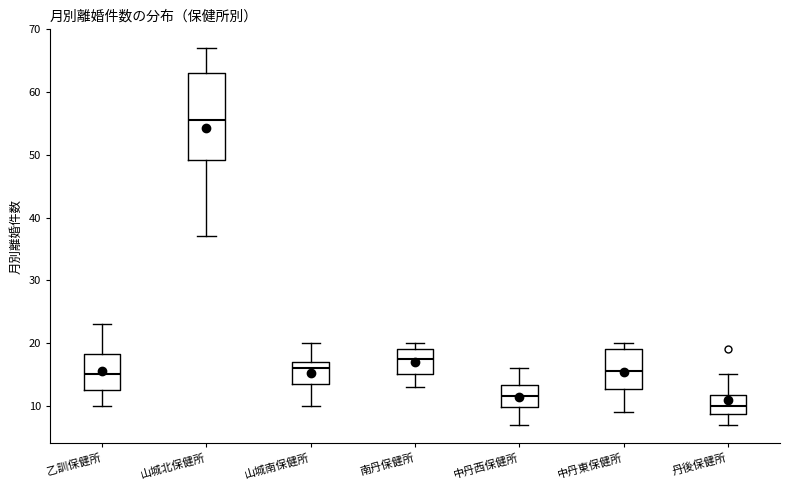

Reading left to right, read every box against the y-axis: the position of its median line, the range the box covers, and the ends of its whiskers. The values are not printed on the chart, so give them approximately, as read against the axis.

乙訓保健所: median 15, box 13 to 18, whiskers 10 to 23
山城北保健所: median 56, box 49 to 63, whiskers 37 to 67
山城南保健所: median 16, box 14 to 17, whiskers 10 to 20
南丹保健所: median 18, box 15 to 19, whiskers 13 to 20
中丹西保健所: median 12, box 10 to 13, whiskers 7 to 16
中丹東保健所: median 16, box 13 to 19, whiskers 9 to 20
丹後保健所: median 10, box 9 to 12, whiskers 7 to 15